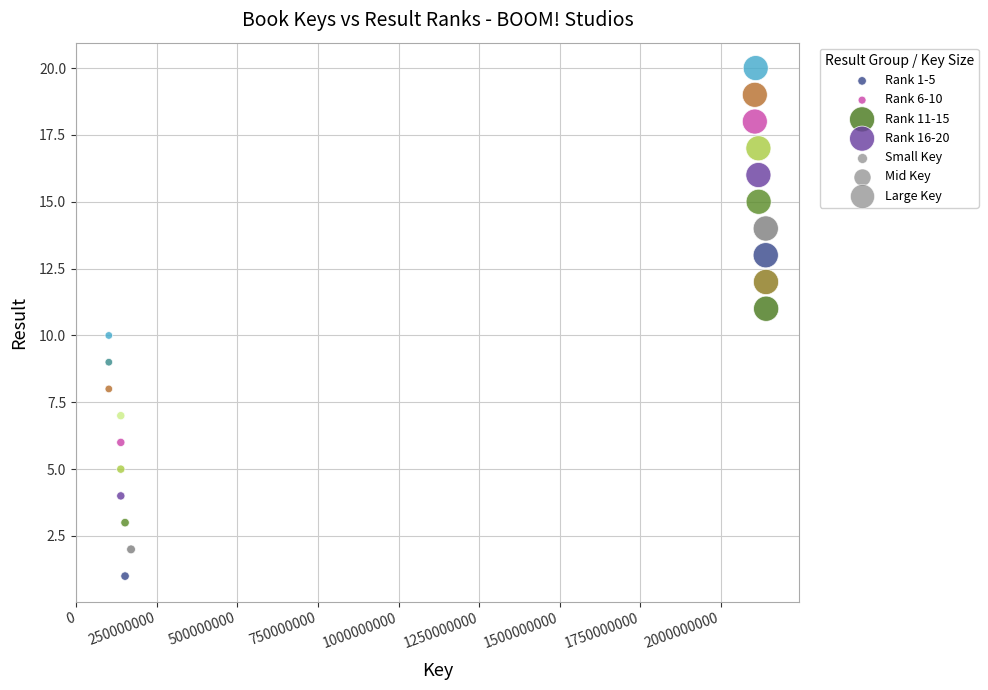

Which series reaches the maximum Y coordinate?

Rank 16-20